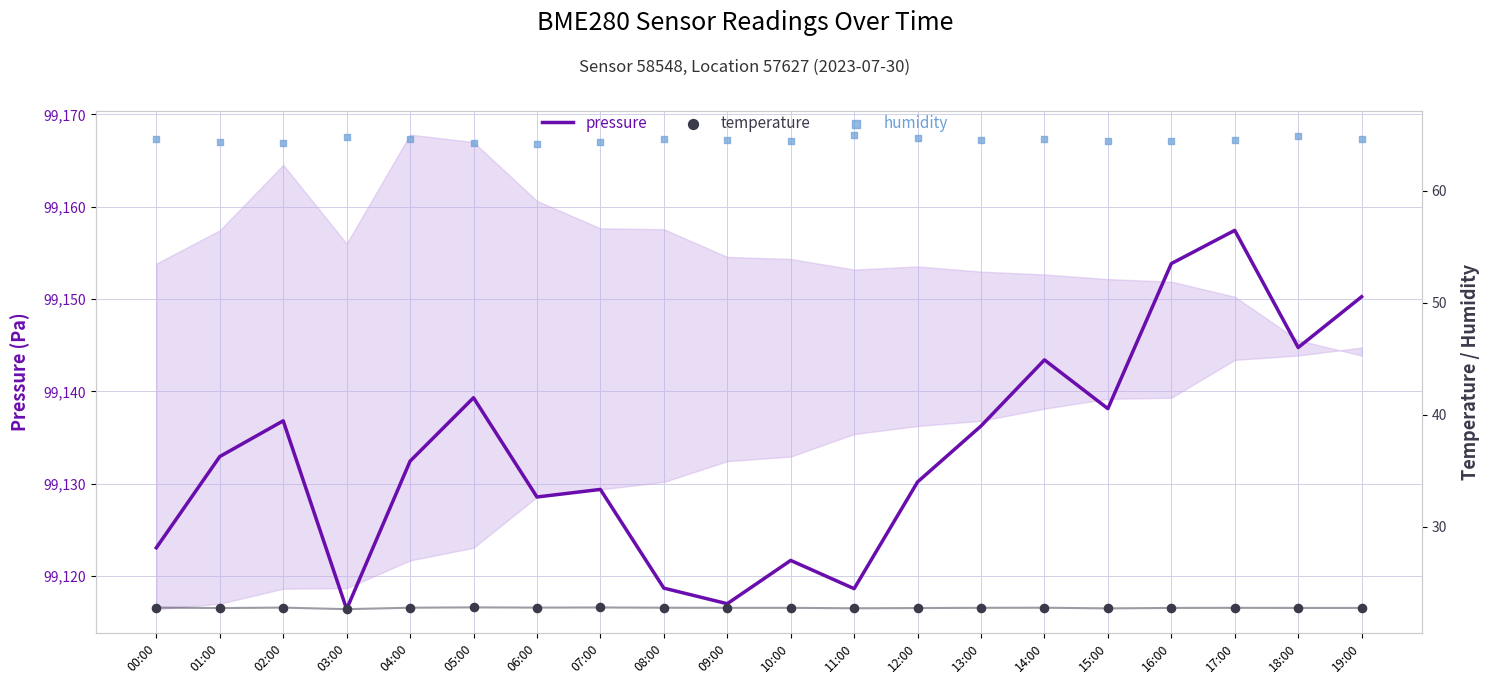

Which series has the largest total across all categories?

pressure